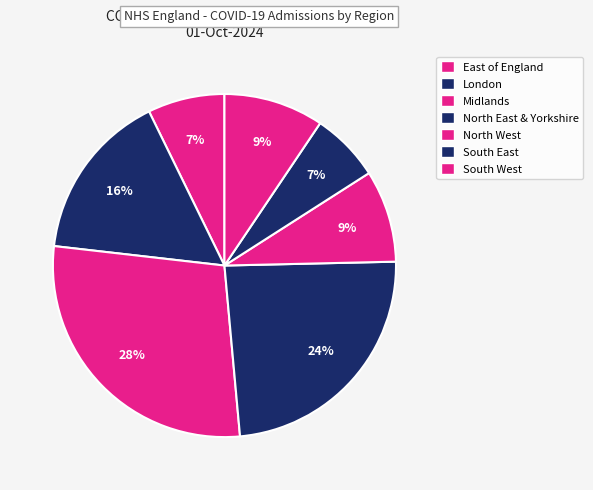

How many segments does this pie chart have?

7